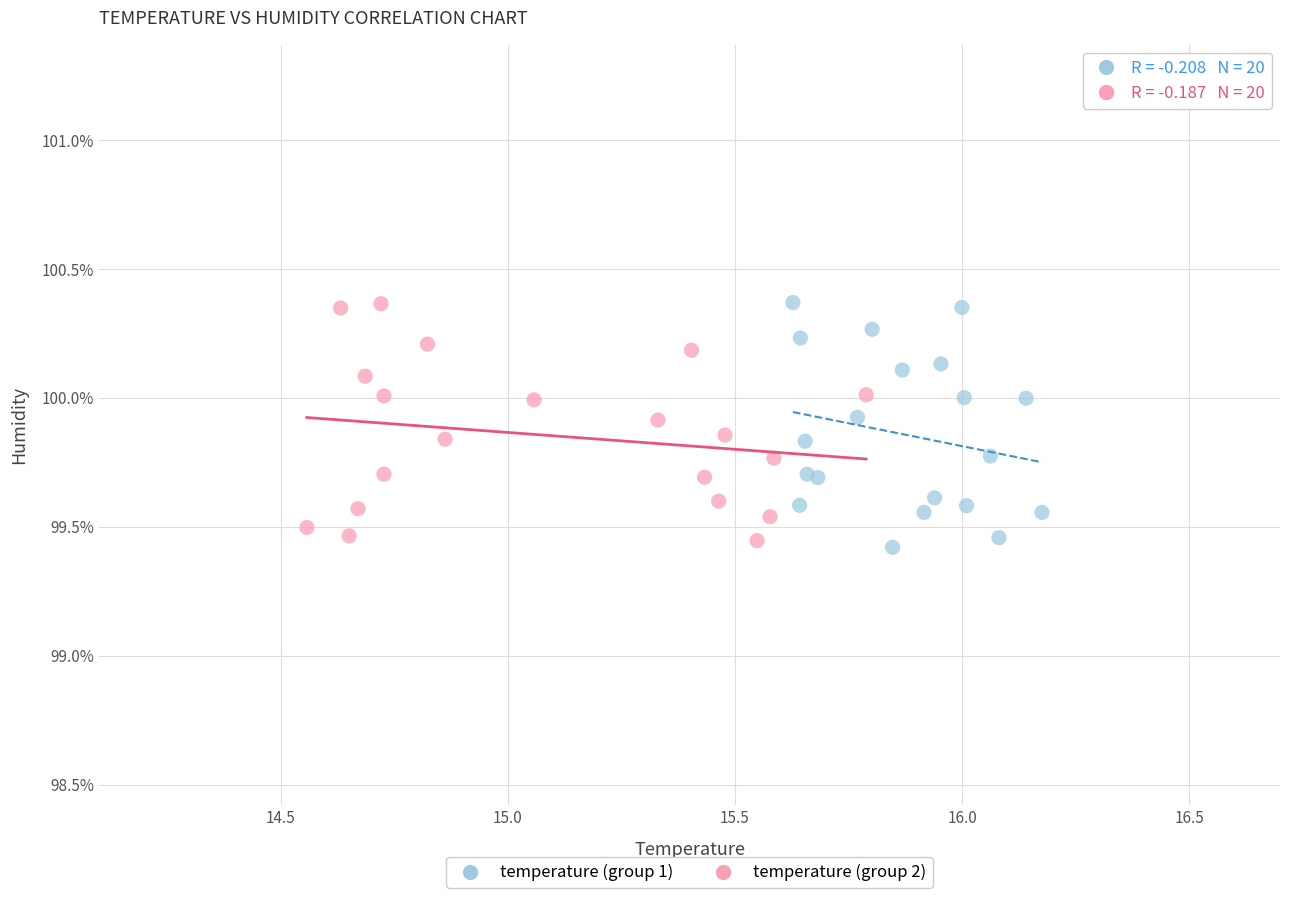

What are all the series names shown in the legend?

temperature (group 1), temperature (group 2)